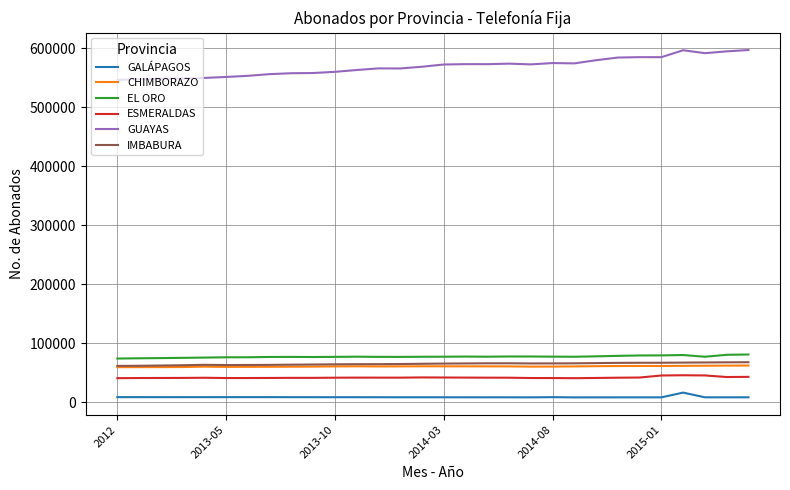

What is the maximum value for ESMERALDAS?

45367